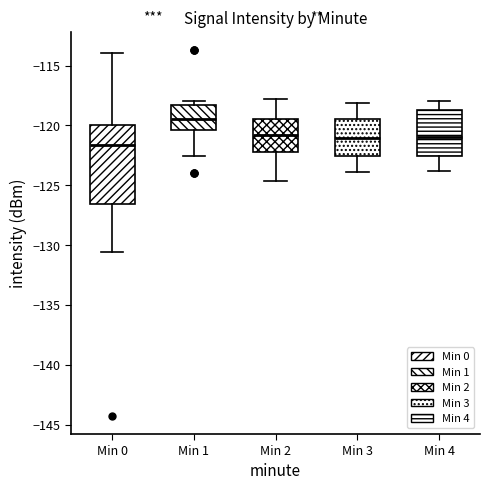

Reading left to right, transcribe this box plot: for each box, give where its median line is, the range the box spans, and where its two whiskers end, as read against the y-axis. The values are not printed on the chart, so give them approximately, as read against the axis.

Min 0: median -121.5, box -126.5 to -120.0, whiskers -130.5 to -114.0
Min 1: median -119.5, box -120.5 to -118.5, whiskers -122.5 to -118.0
Min 2: median -121.0, box -122.0 to -119.5, whiskers -124.5 to -118.0
Min 3: median -121.0, box -122.5 to -119.5, whiskers -124.0 to -118.0
Min 4: median -121.0, box -122.5 to -118.5, whiskers -124.0 to -118.0